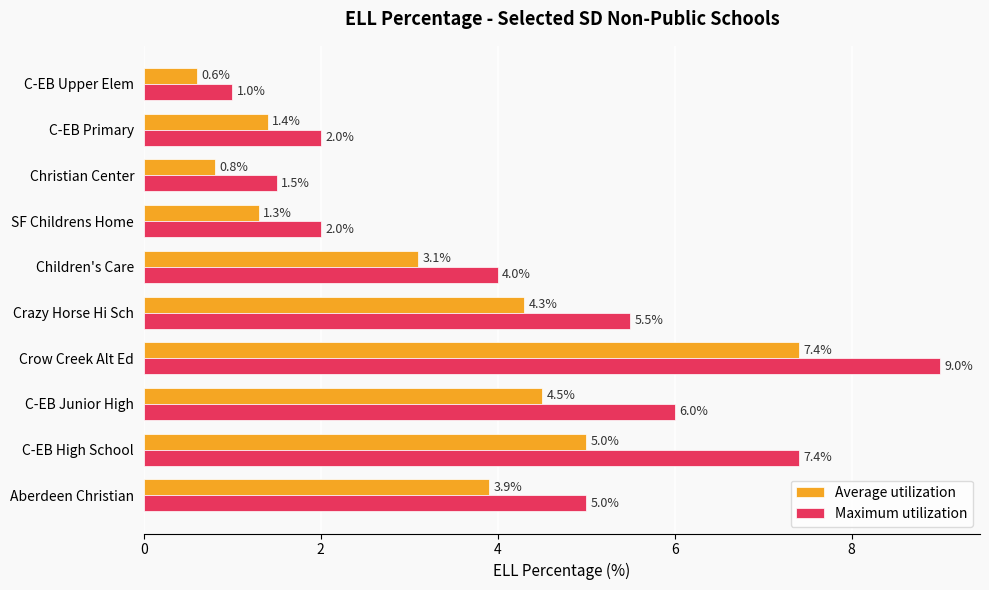

At how many categories does at least one series exceed 8?

1